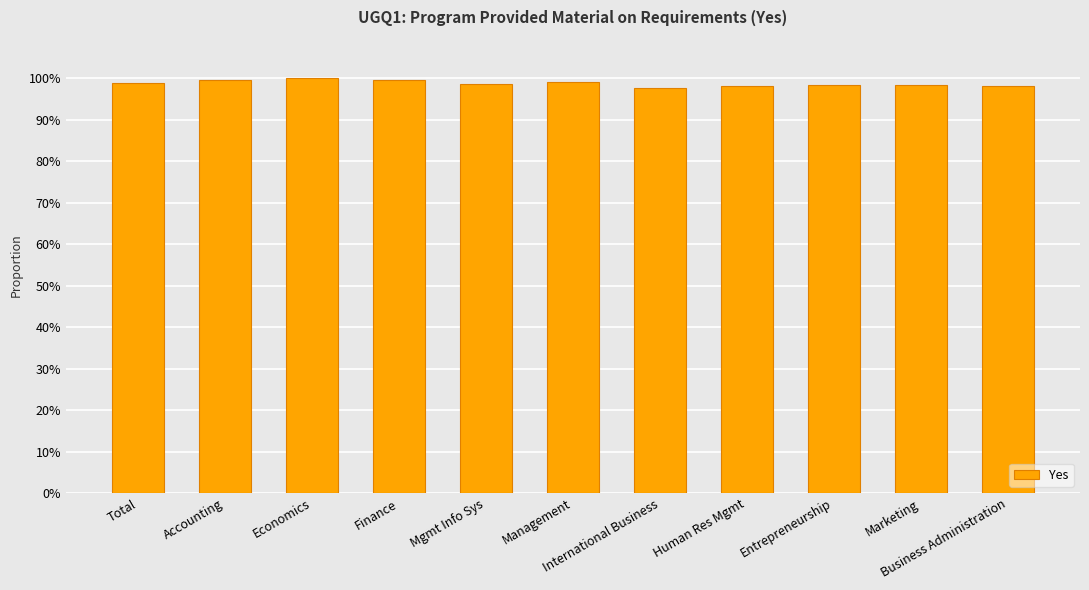

What is the average value?

98.8